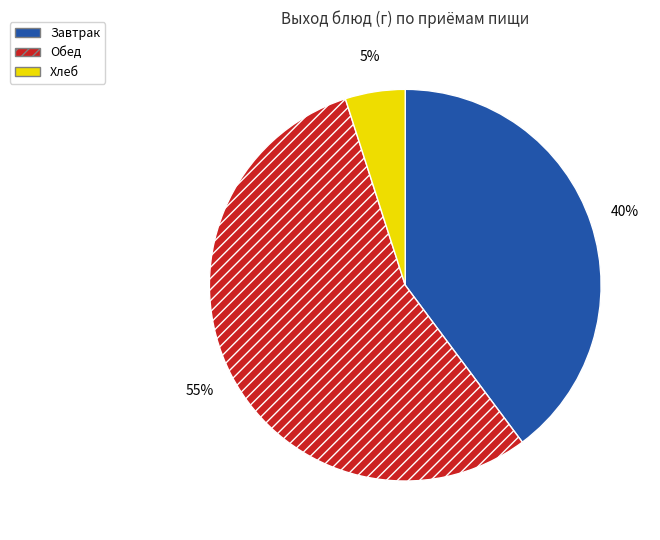

What is the smallest slice in the pie chart?

Хлеб